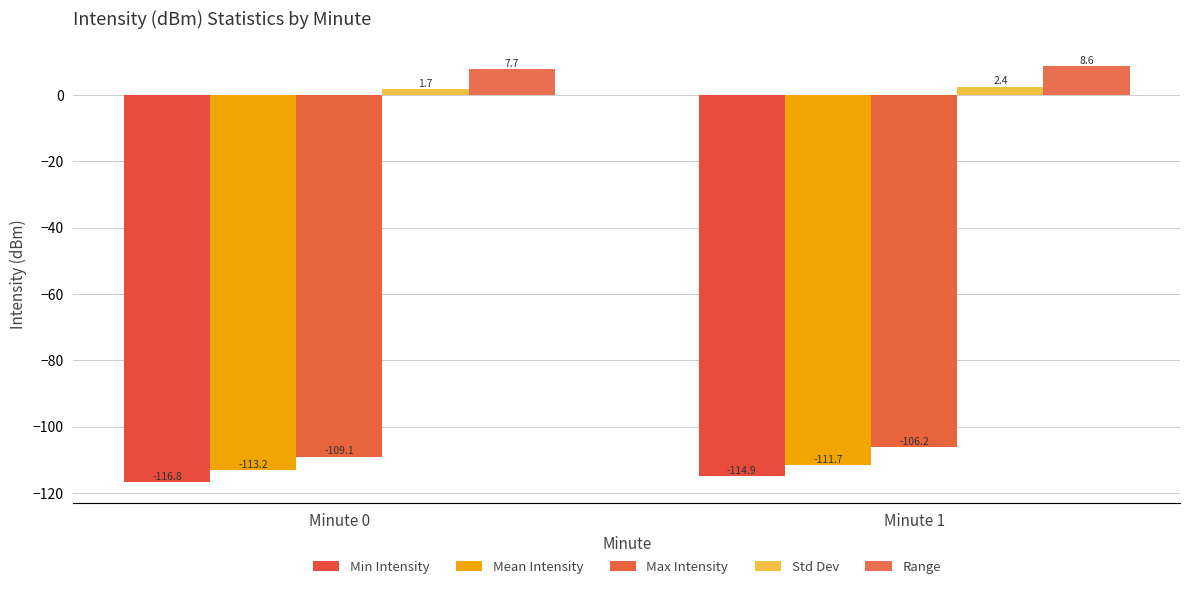

The Std Dev series shows 3.9 at Minute 1. True or false?

False